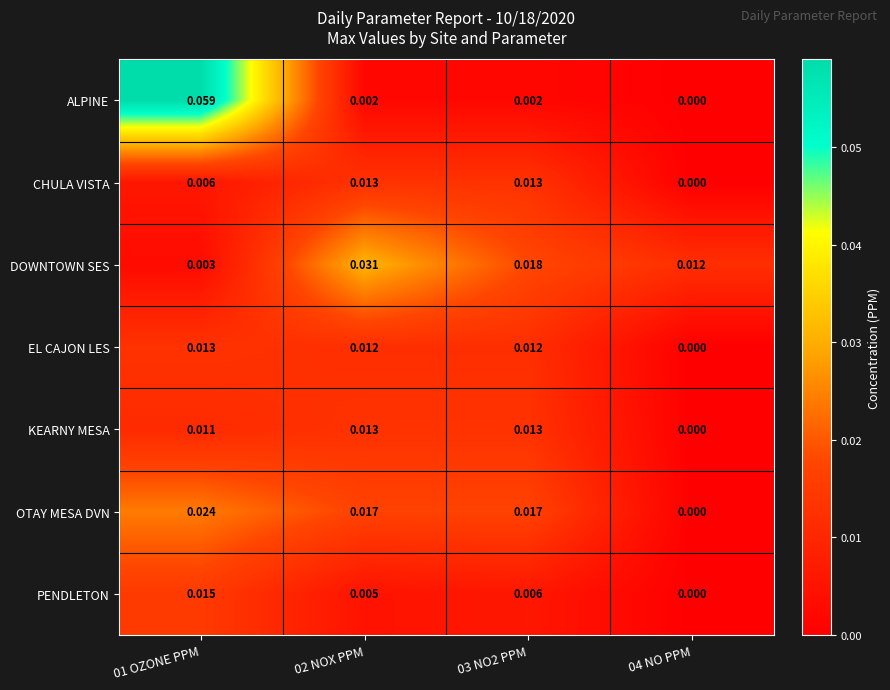

Which series has the largest total across all categories?

DOWNTOWN SES